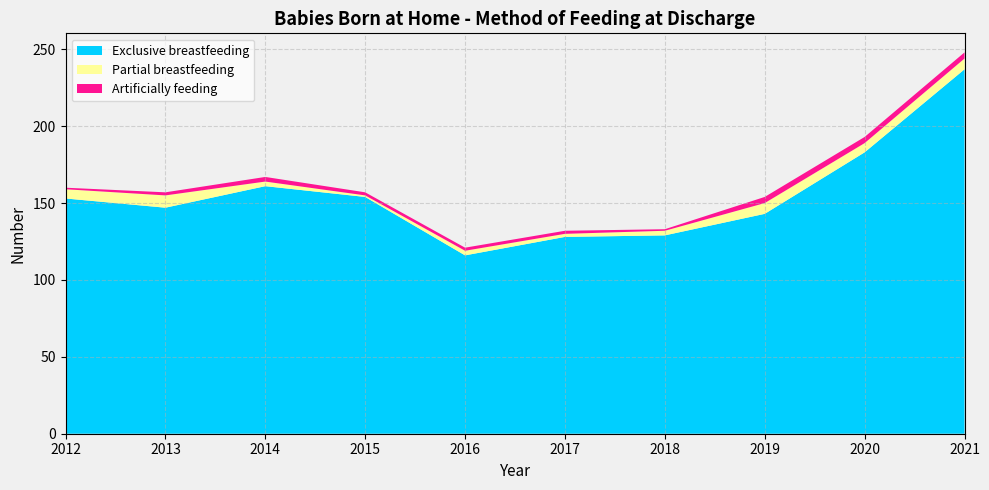

Reading right to left, what are all the values shown in this chart?

Exclusive breastfeeding: 2021=237	2020=183	2019=143	2018=129	2017=128	2016=116	2015=154	2014=161	2013=147	2012=153
Partial breastfeeding: 2021=7	2020=6	2019=7	2018=3	2017=2	2016=3	2015=1	2014=3	2013=8	2012=6
Artificially feeding: 2021=4	2020=4	2019=4	2018=1	2017=2	2016=2	2015=2	2014=3	2013=2	2012=1